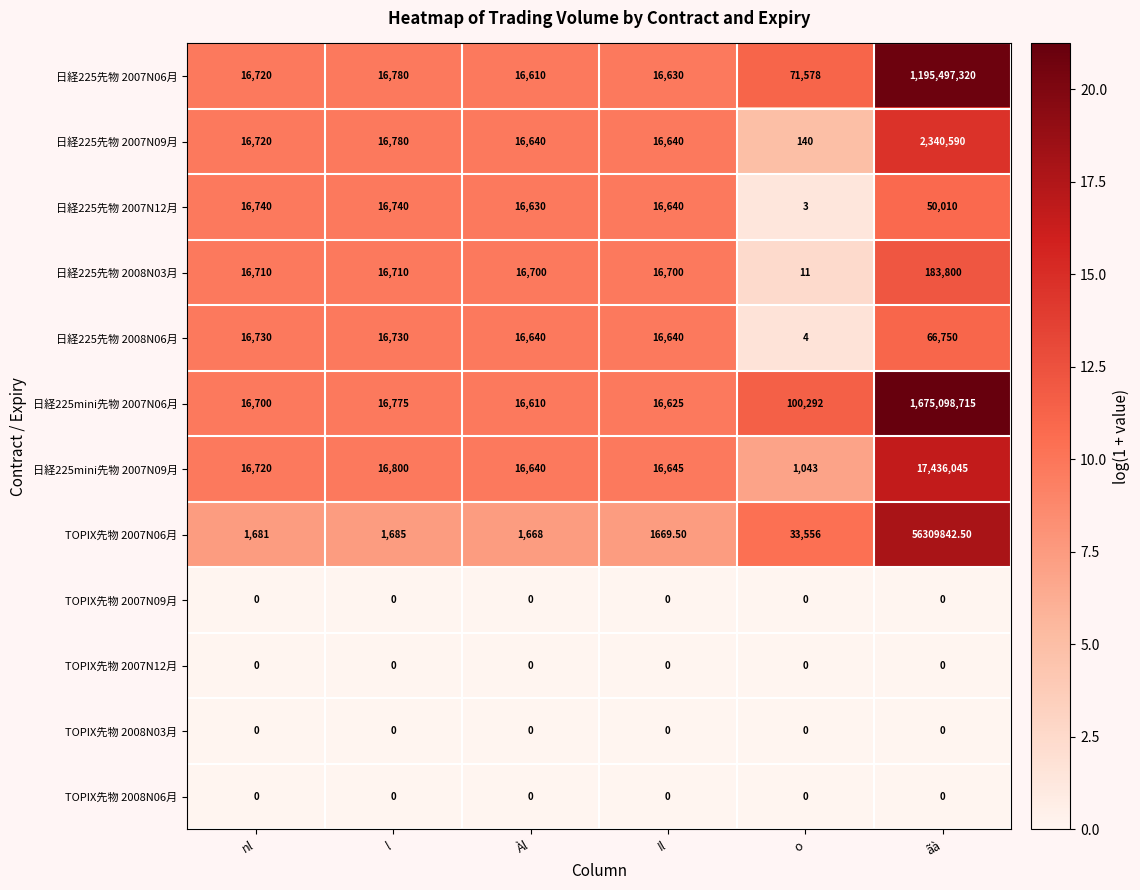

How many distinct data groups are displayed?

12